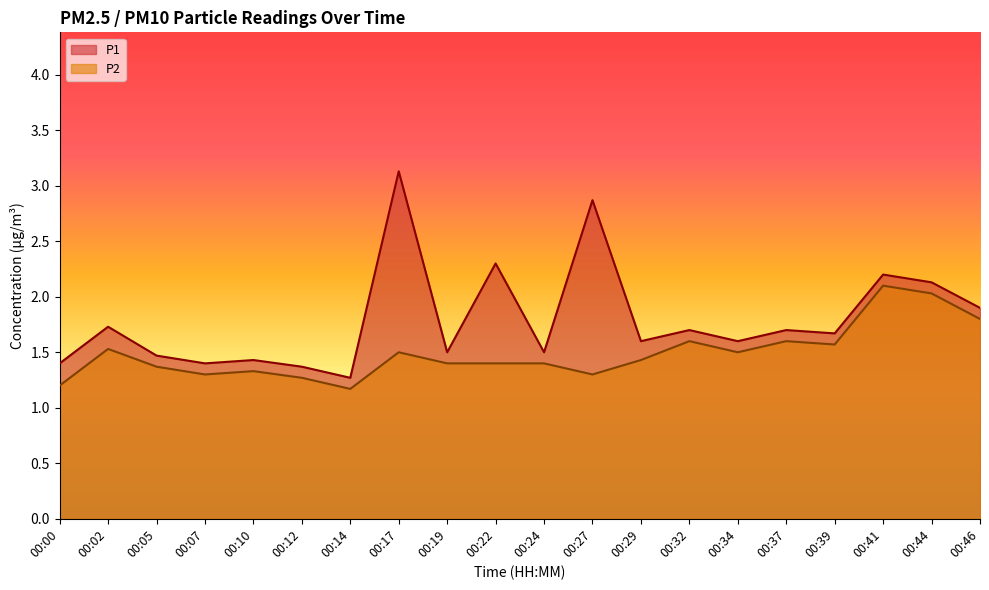

Reading left to right, extract all data points from this chart.

P1: 1.4	1.7	1.5	1.4	1.4	1.4	1.3	3.1	1.5	2.3	1.5	2.9	1.6	1.7	1.6	1.7	1.7	2.2	2.1	1.9
P2: 1.2	1.5	1.4	1.3	1.3	1.3	1.2	1.5	1.4	1.4	1.4	1.3	1.4	1.6	1.5	1.6	1.6	2.1	2.0	1.8